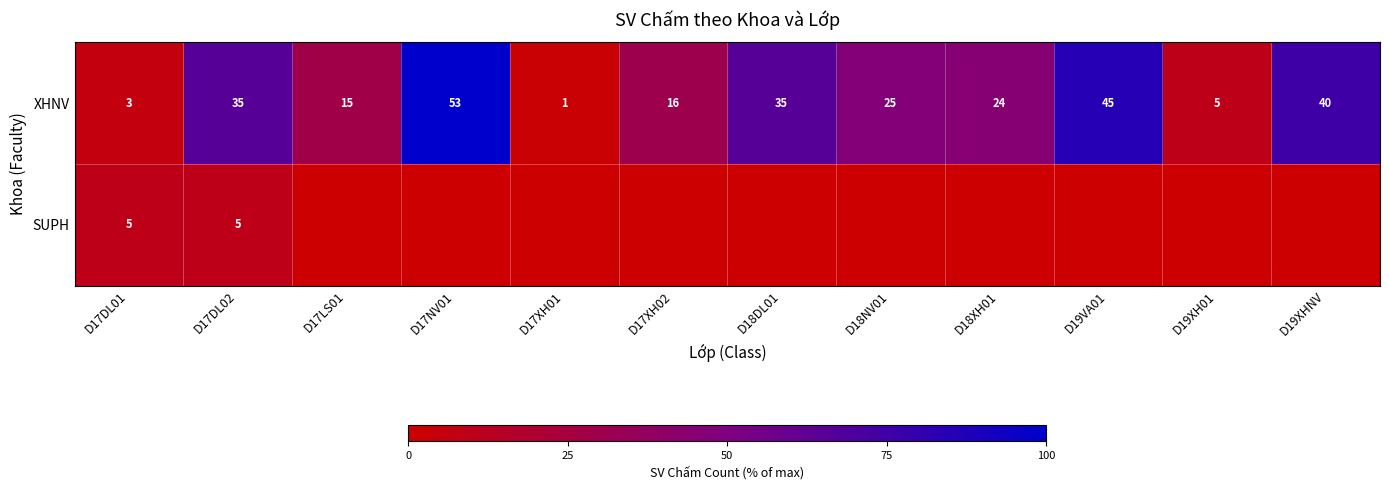

What is the difference between the maximum and minimum values in the XHNV series?

52